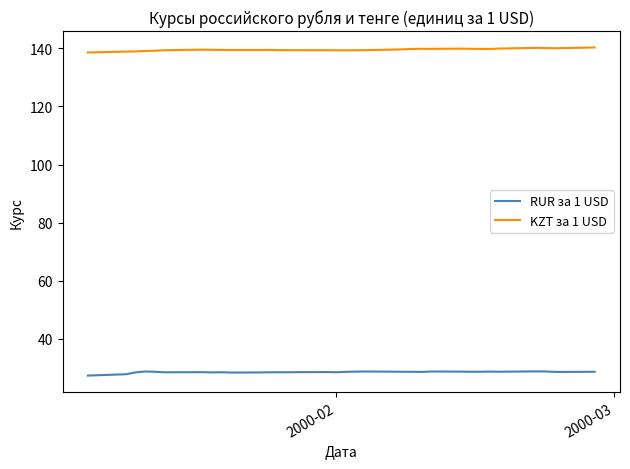

What is the smallest value displayed?

27.4